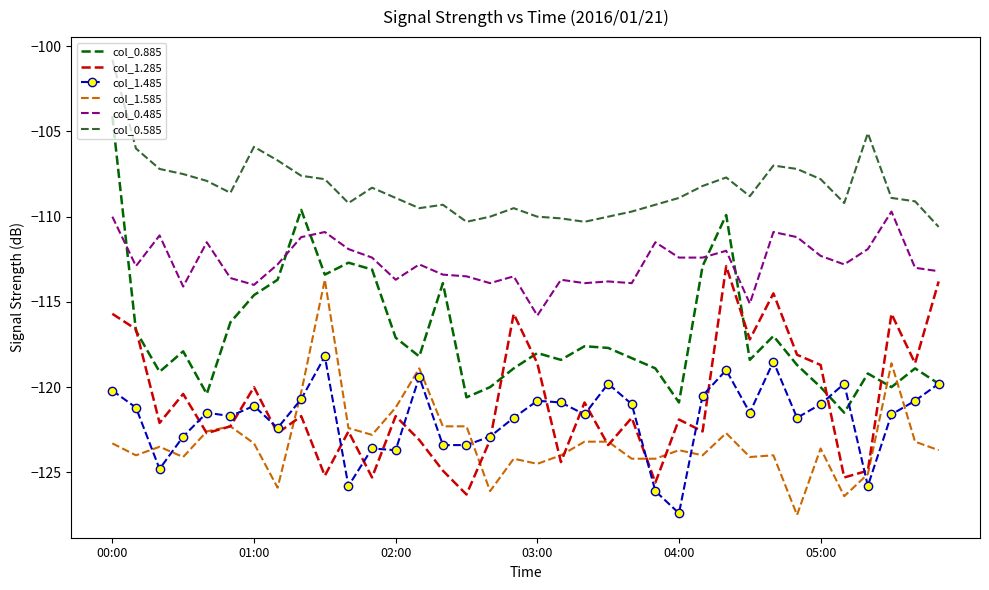

Which series has the largest range (max minus min)?

col_0.885